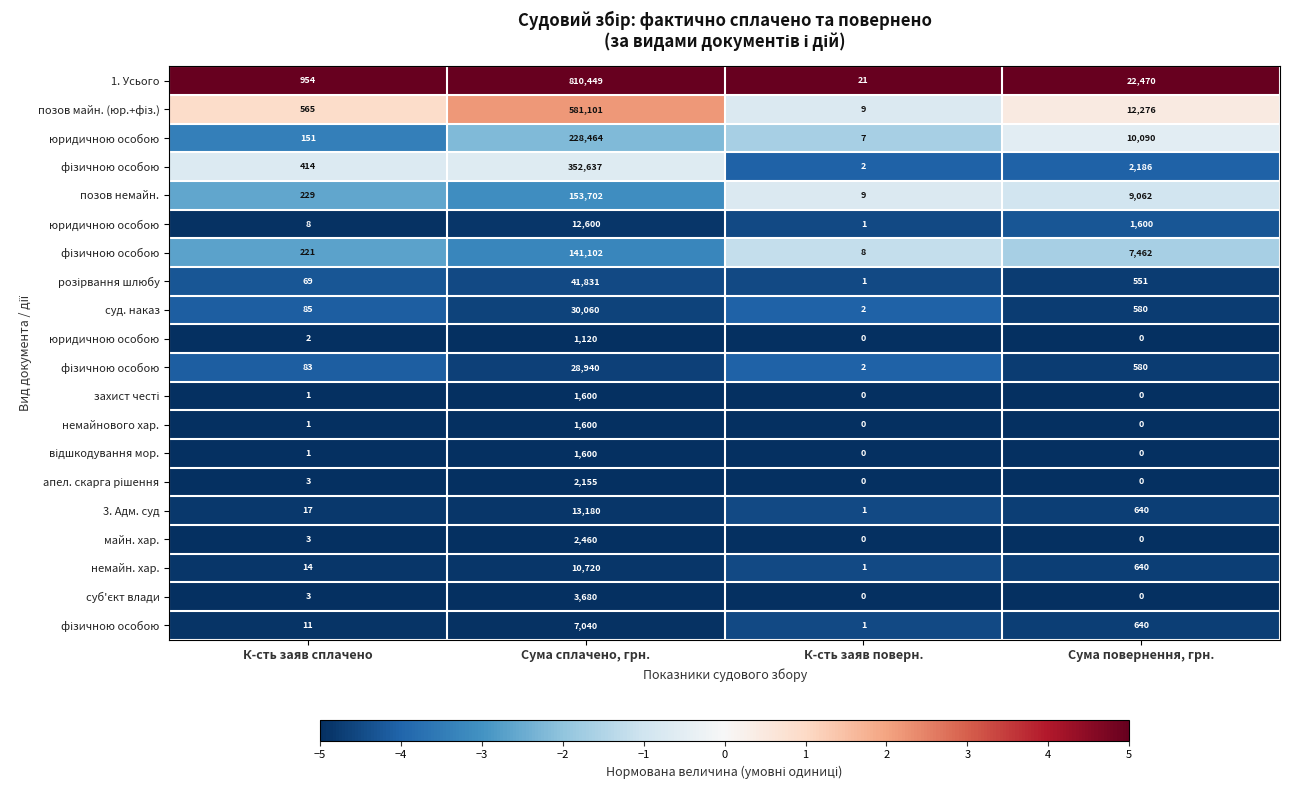

How many series are shown in this chart?

20